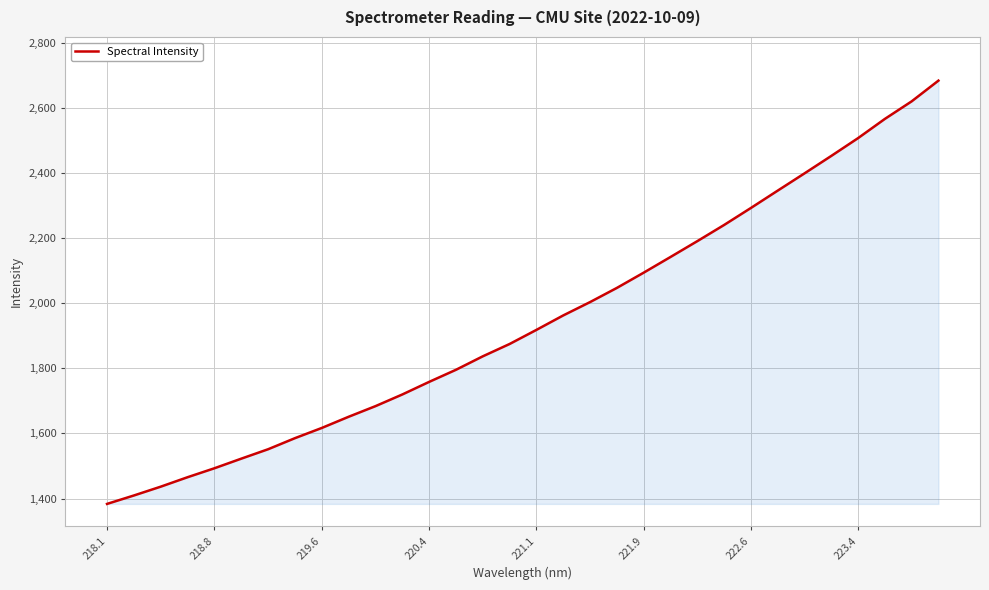

What is the maximum value shown in the chart?

2684.0